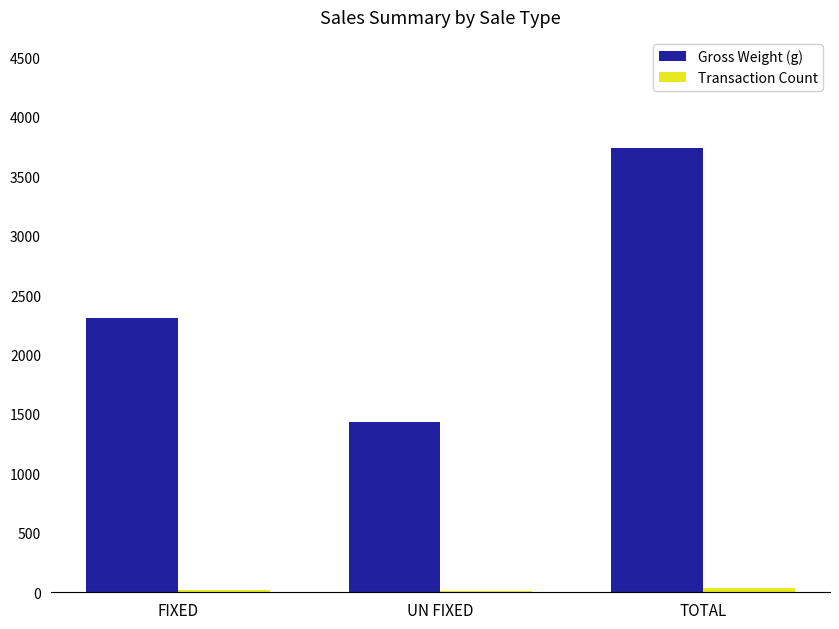

What value does the Gross Weight (g) series have at FIXED?

2305.5